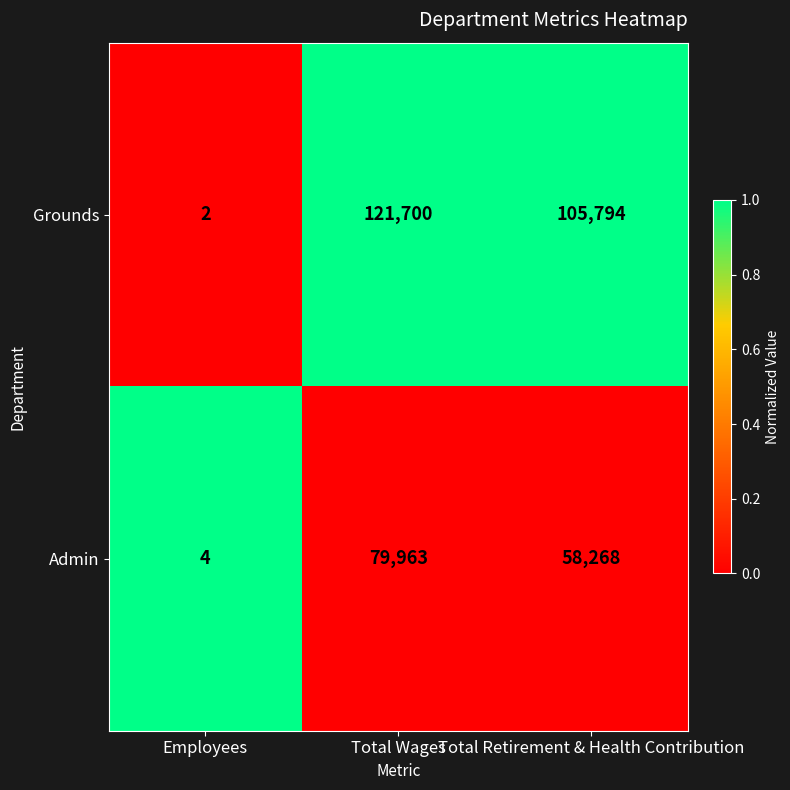

What is the difference between the second highest and minimum values in the Admin series?

58264